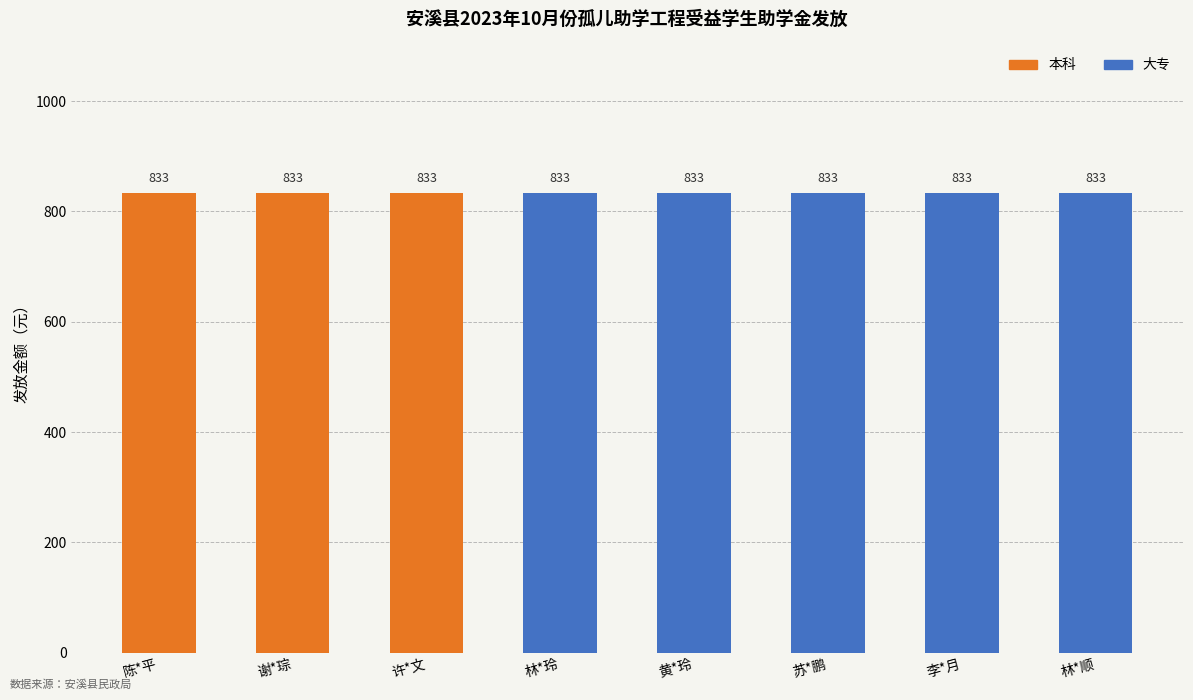

The 本科 series shows -556 at 林*顺. True or false?

False